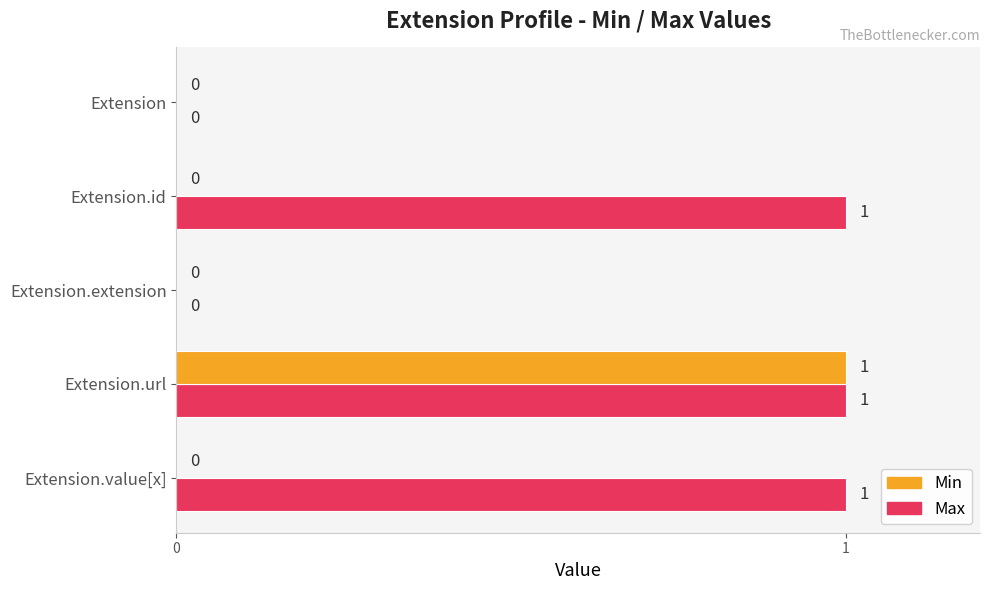

Which series changed the most between Extension.id and Extension.url?

Min